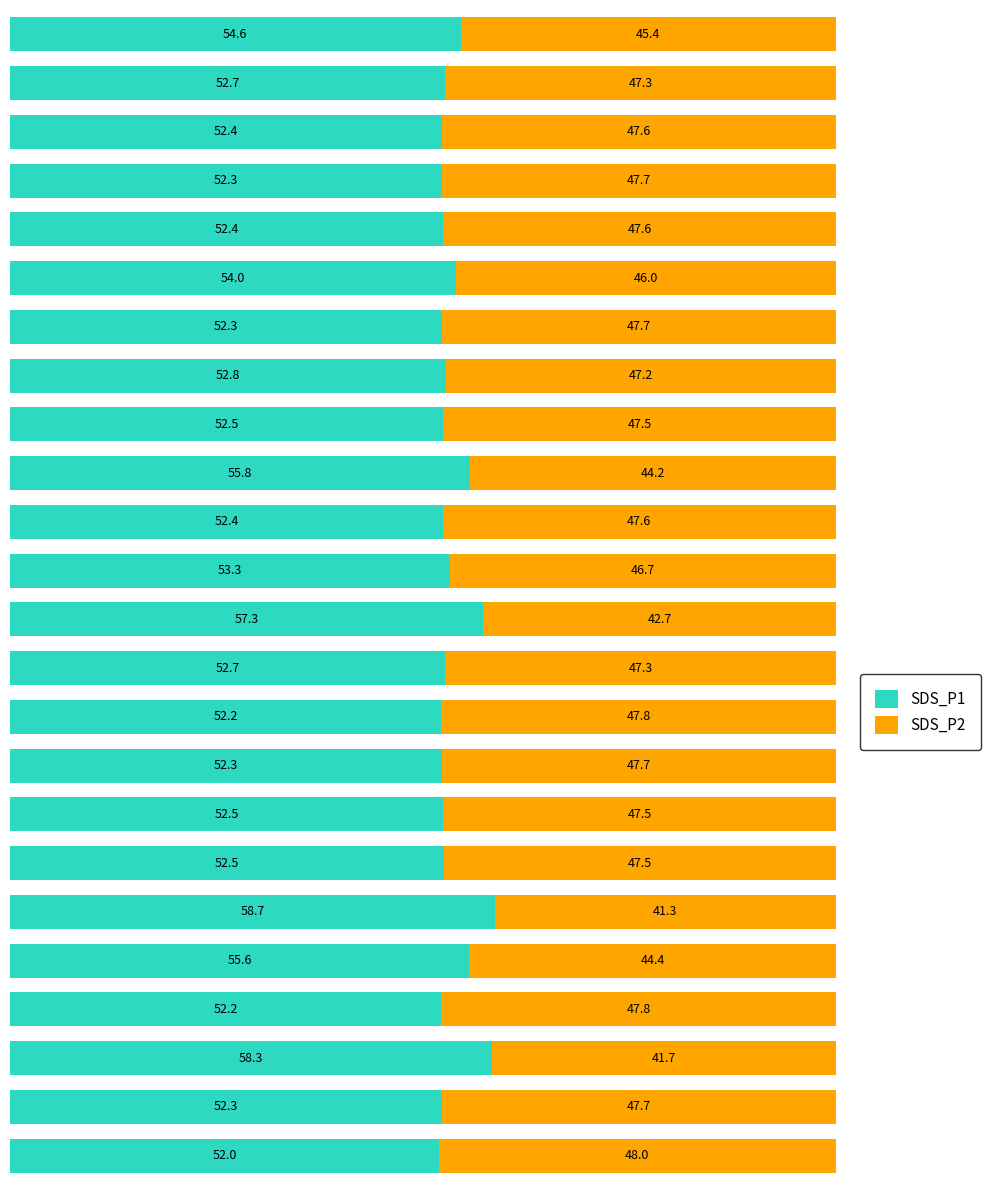

What is the maximum value for SDS_P1?

58.7